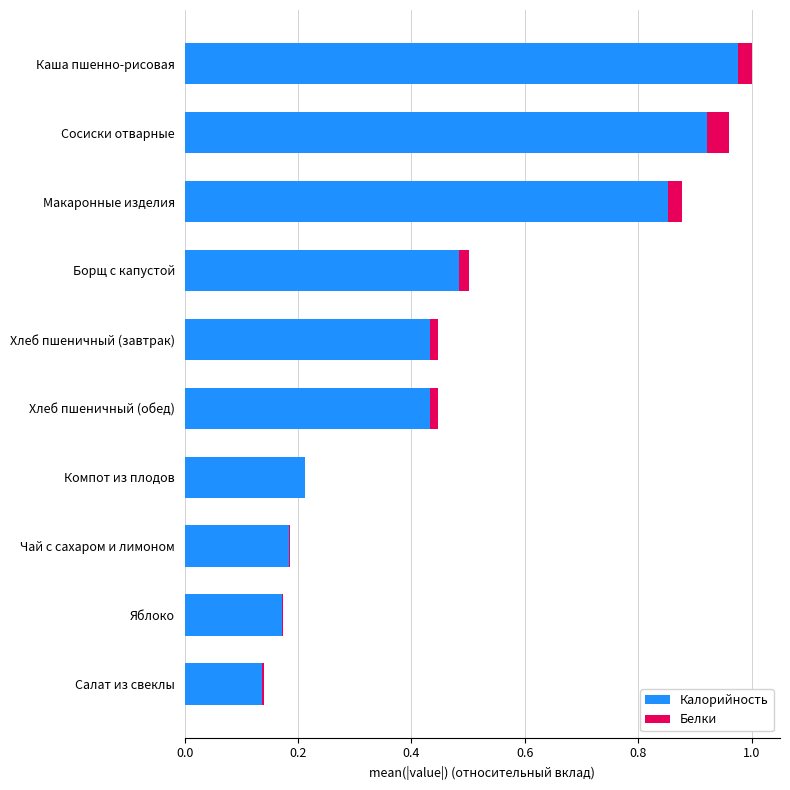

What is the sum of all Калорийность values?

4.8